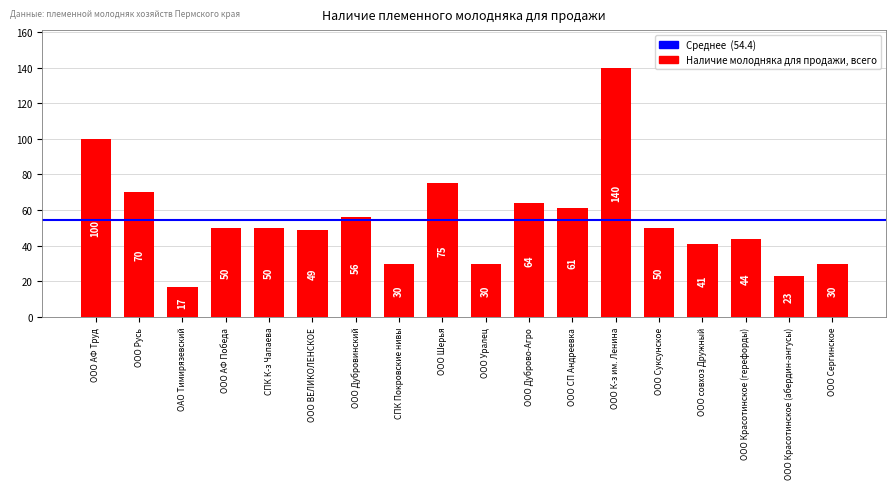

What is the label of the 11th bar from the right?

СПК Покровские нивы